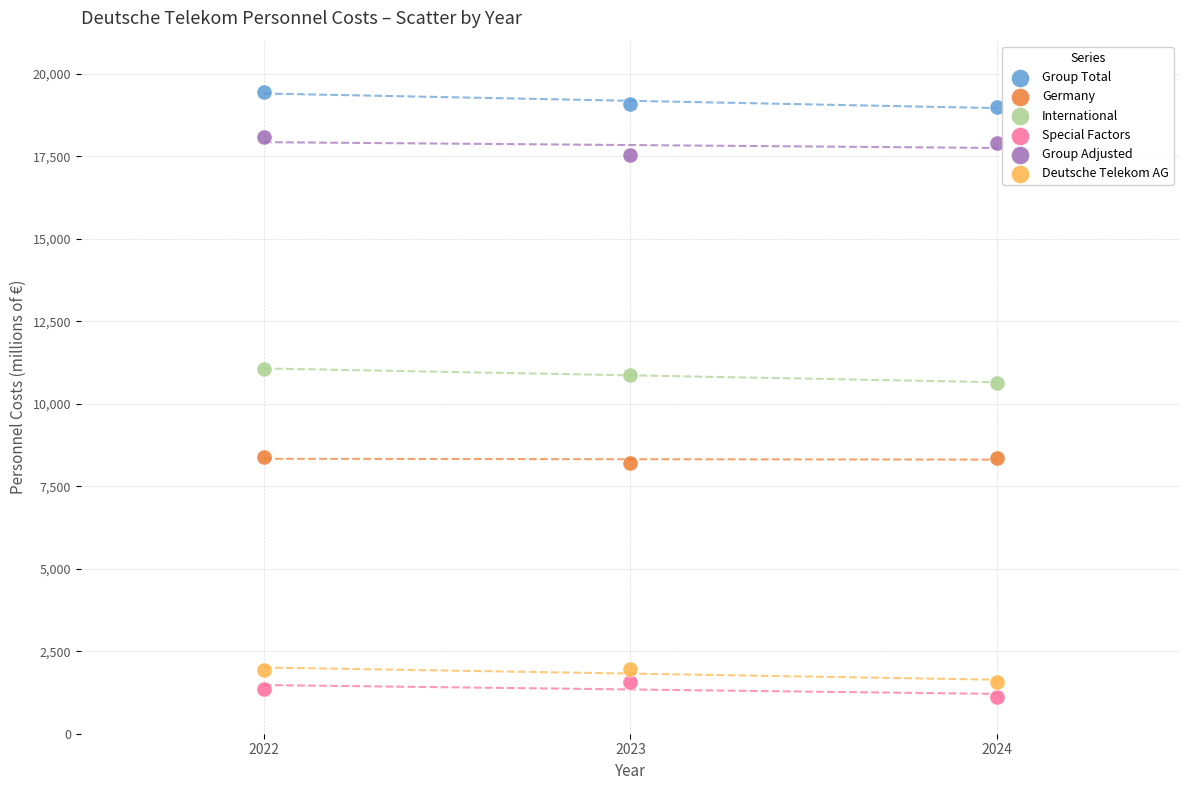

Across all data points, what is the range of Y values (max minus min)?

18347